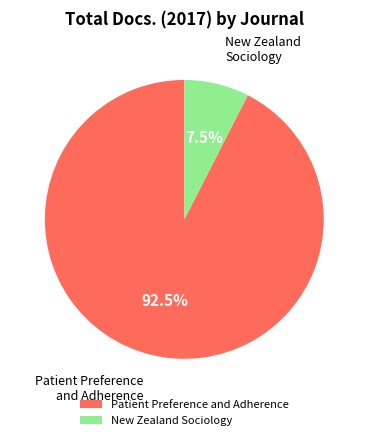

Between Patient Preference and Adherence and New Zealand Sociology, which is larger?

Patient Preference and Adherence